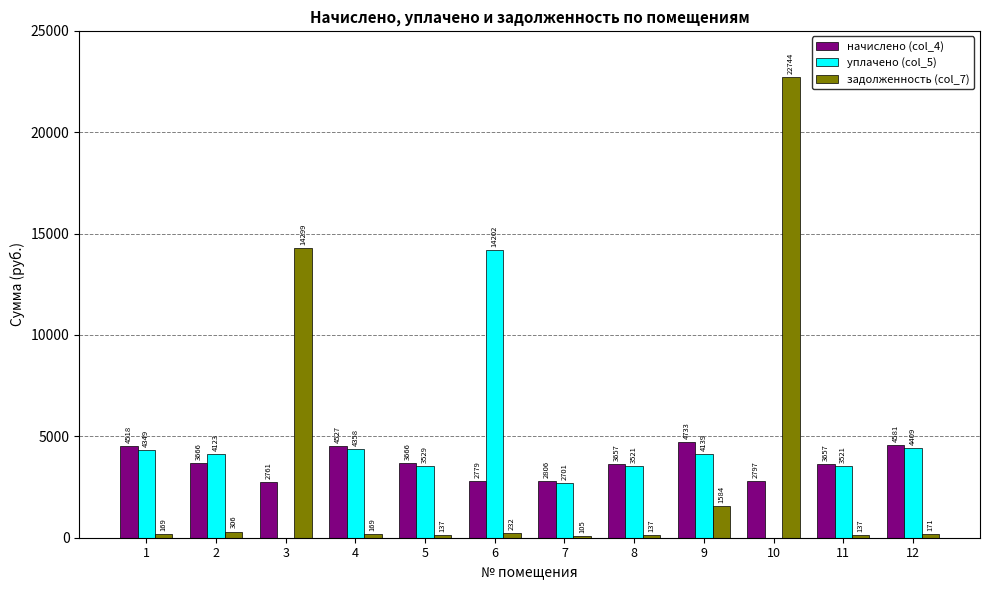

What is the sum of the задолженность (col_7) values at 11 and 7?

241.6